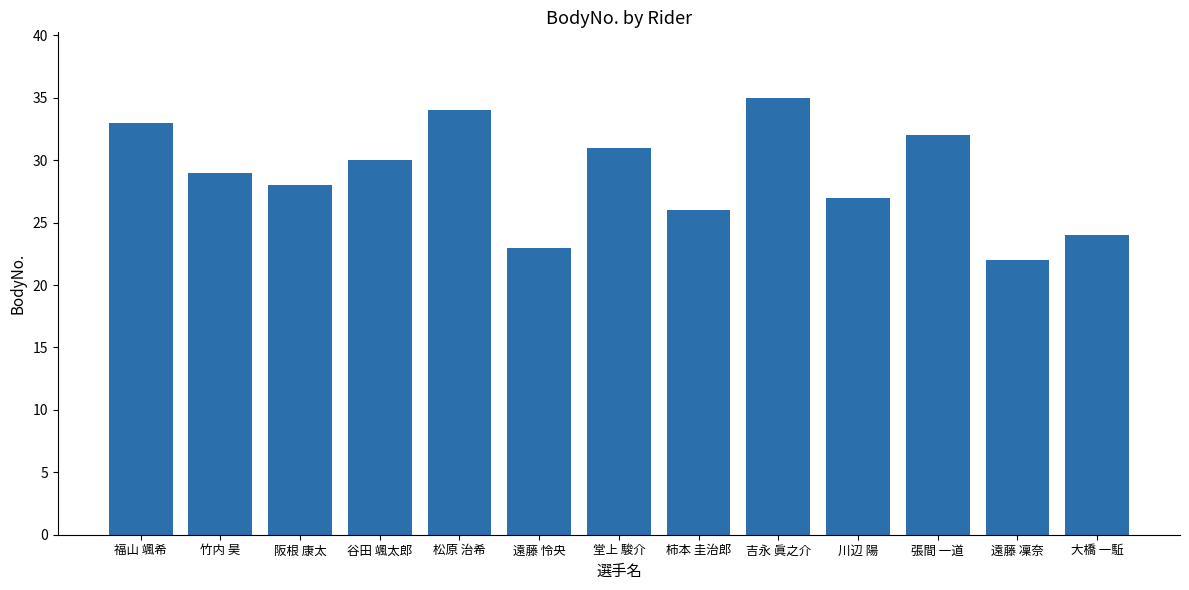

True or false: the data shows 35 at 吉永 眞之介.

True